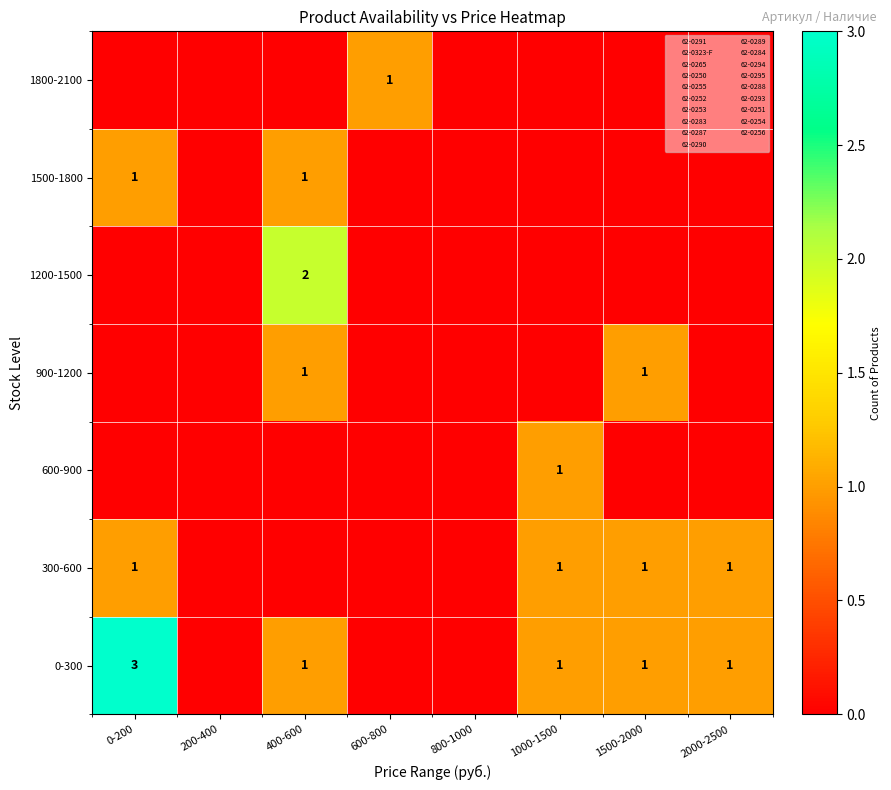

The value of 900-1200 at 1500-2000 is 0. True or false?

False